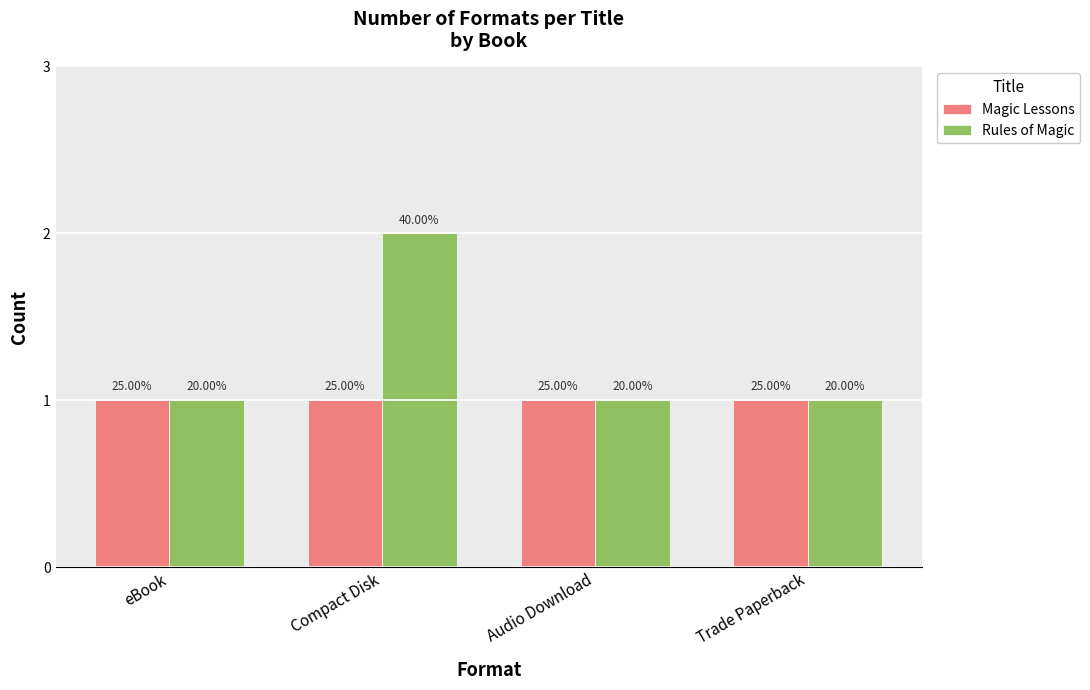

What is the approximate value of Rules of Magic at Trade Paperback?

1